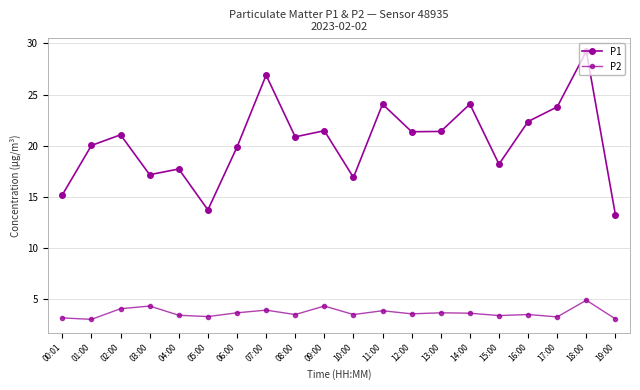

The P1 series shows 16.9 at 10:00. True or false?

True